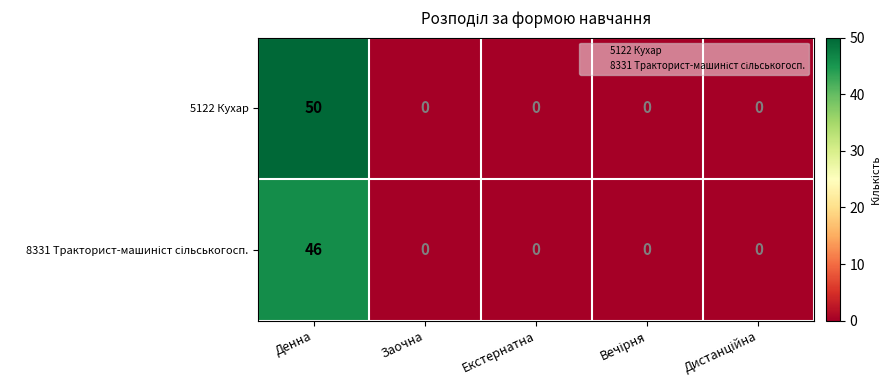

What is the sum of the 5122 Кухар values at Екстернатна and Денна?

50